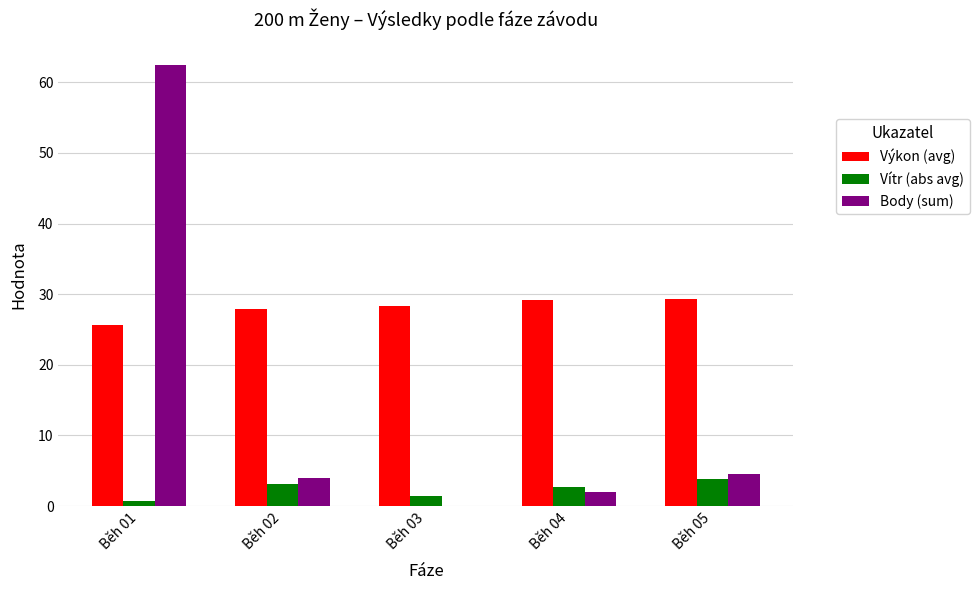

Count the number of data series in this chart.

3